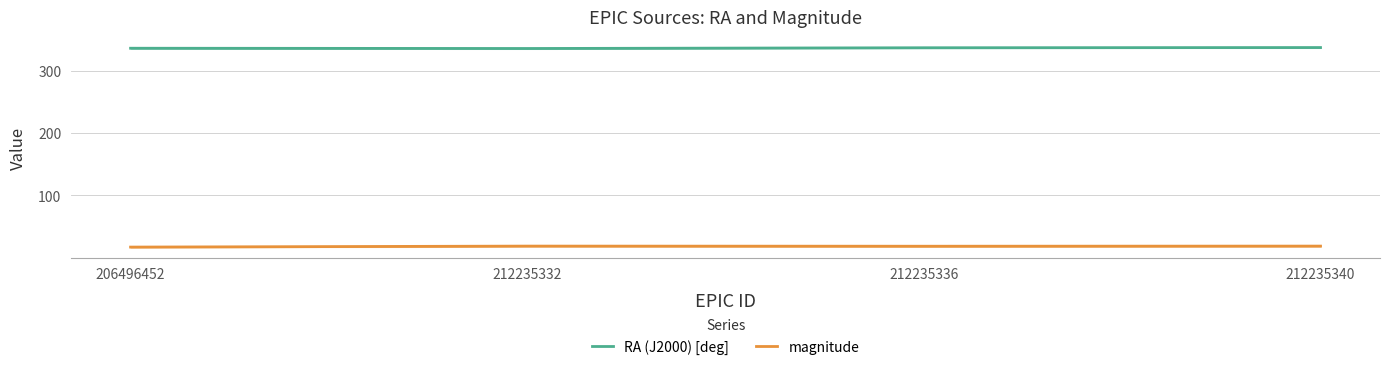

Which category has the lowest value in the magnitude series?

206496452